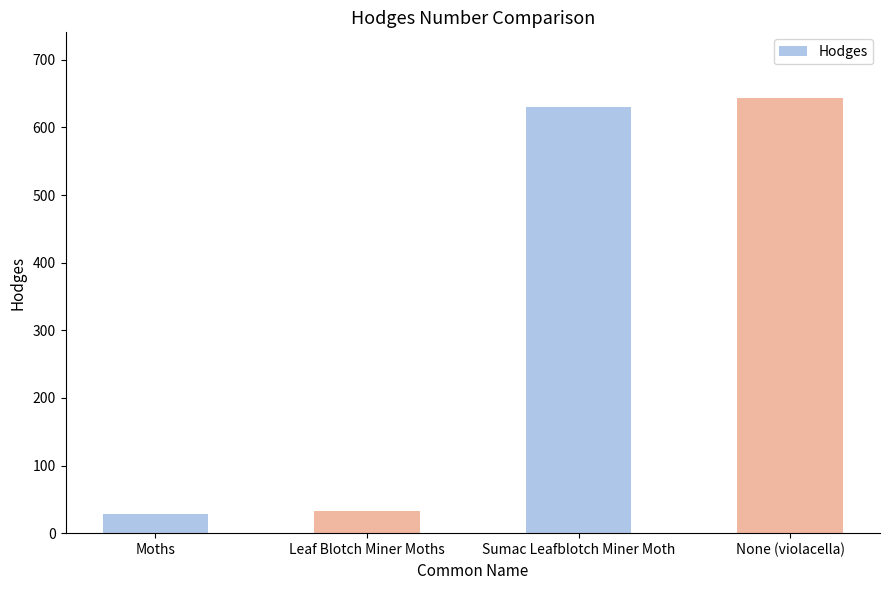

The chart shows a value of 644.0 at None (violacella). True or false?

True